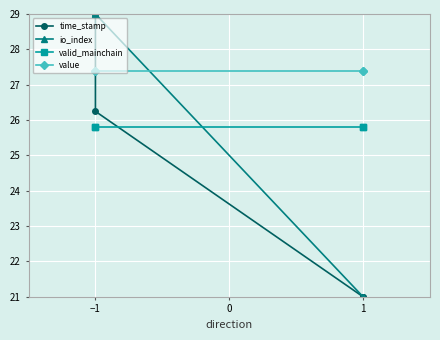

How many lines are shown in the chart?

4